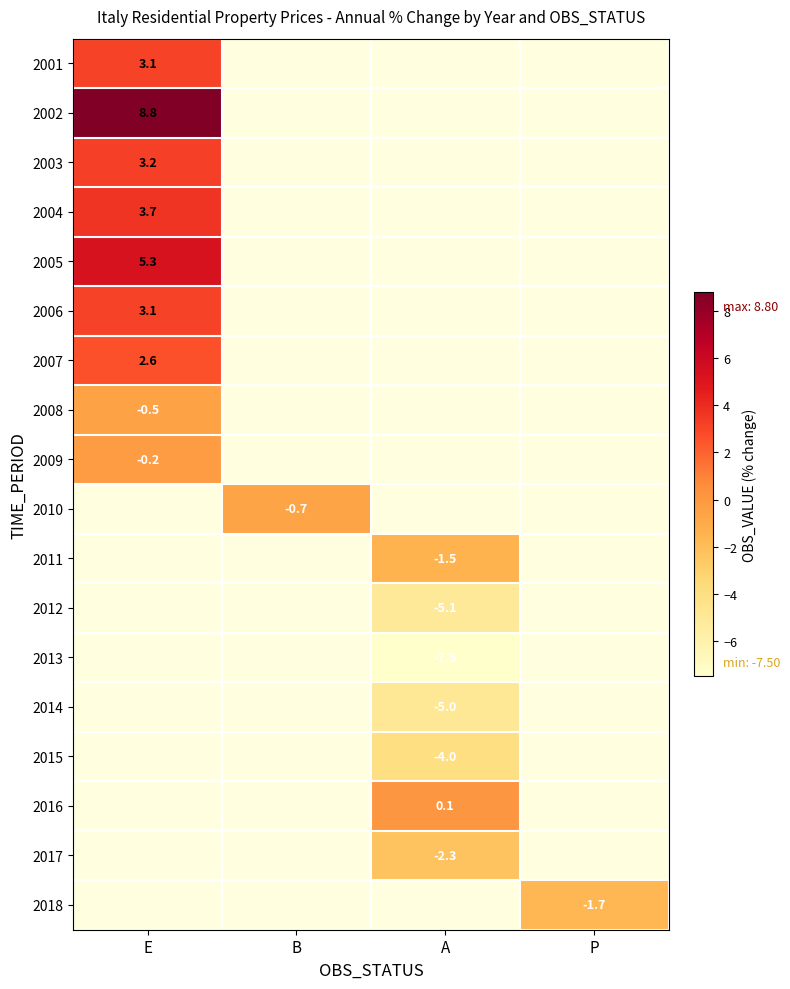

At which category does the chart reach its minimum across all series?

A